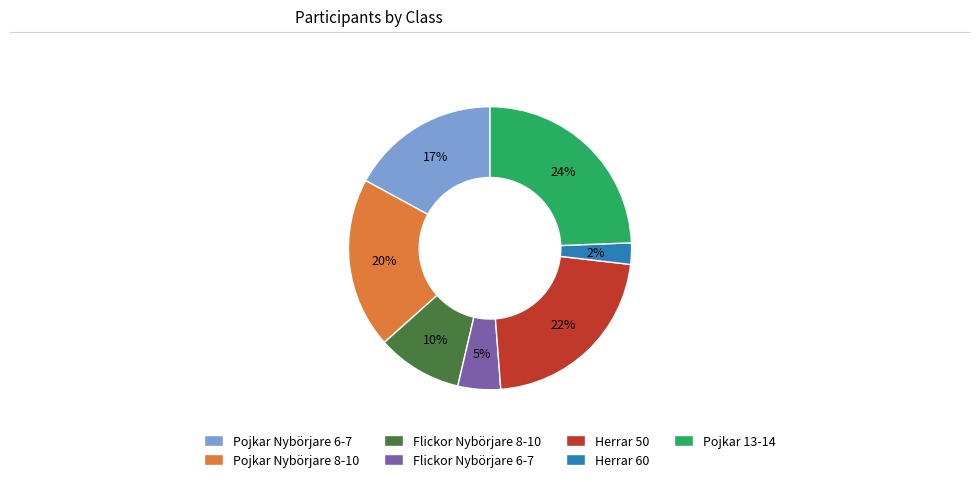

Approximately how many times larger is the value at Flickor Nybörjare 8-10 compared to Pojkar Nybörjare 8-10?

0.5